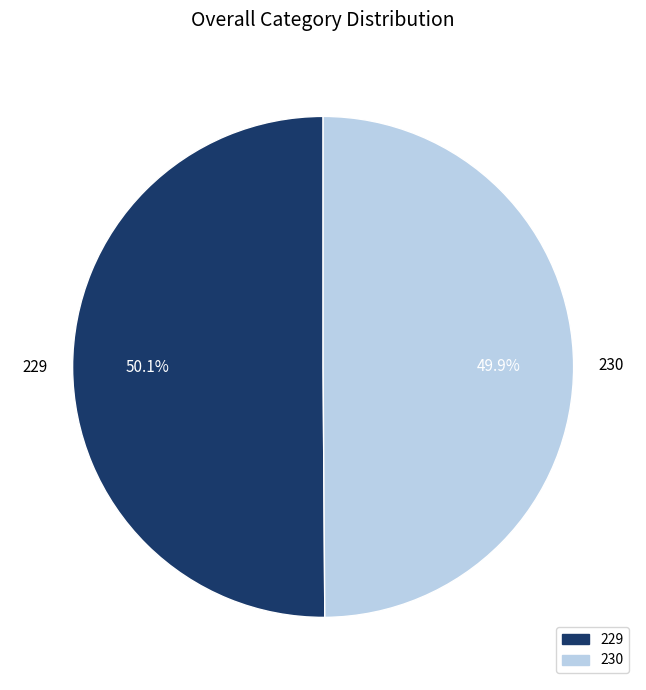

Is there a majority slice in this chart?

Yes